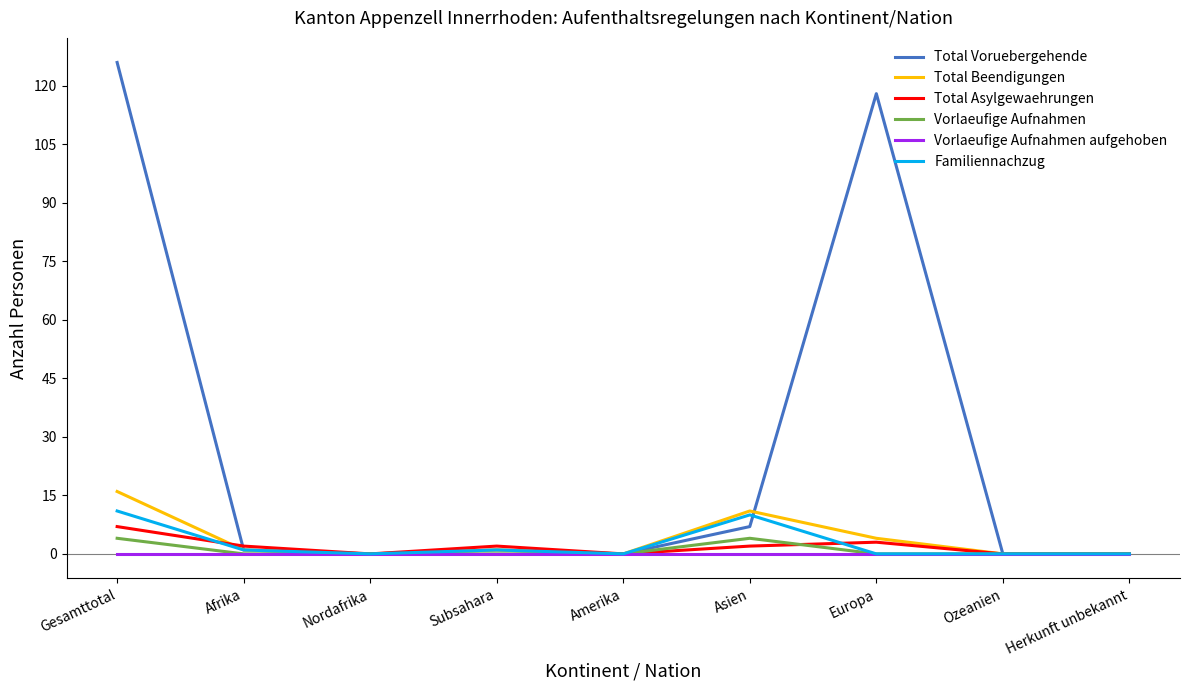

What is the difference between the maximum and minimum values in the Familiennachzug series?

11